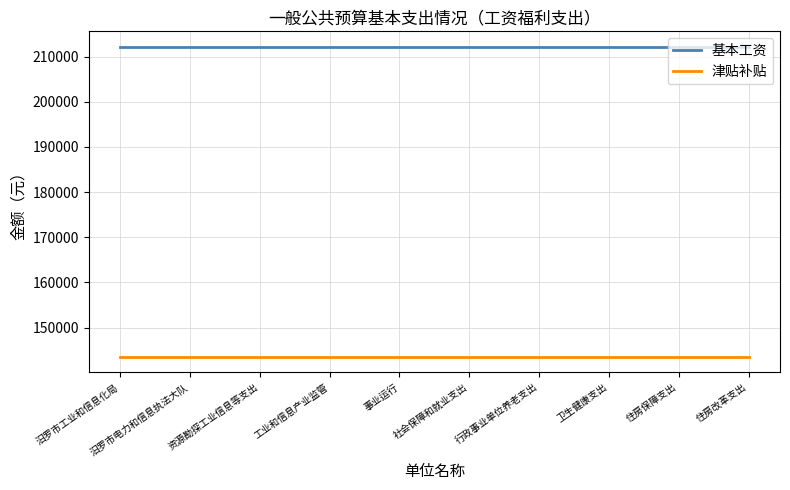

Is it true that 基本工资 equals 292501 at 事业运行?

False